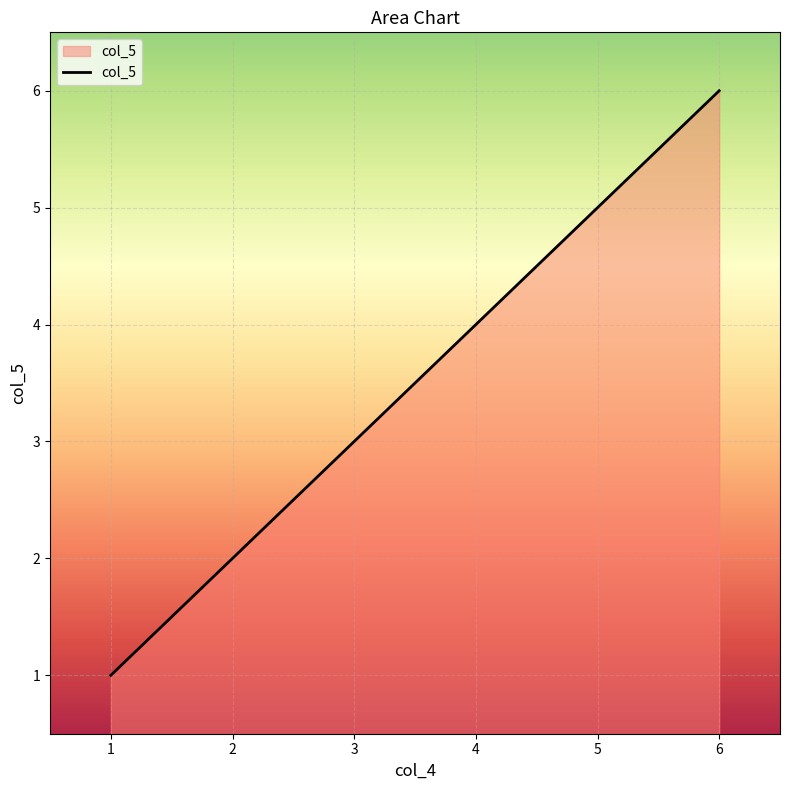

Reading left to right, list all the values displayed in this chart.

1	2	3	4	5	6